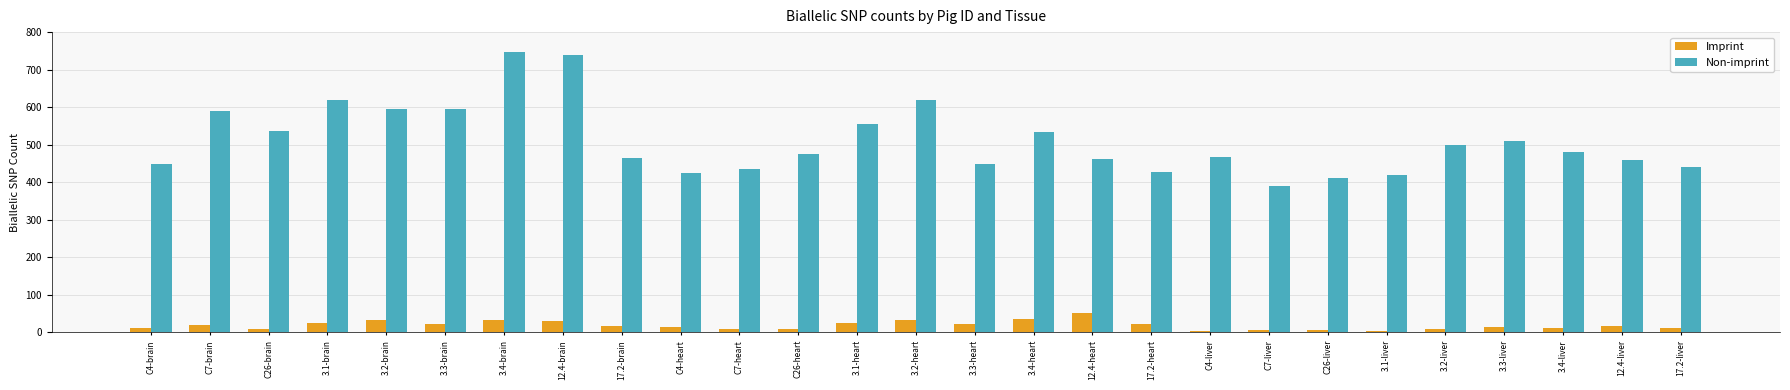

What position from the right is C7-heart?

17